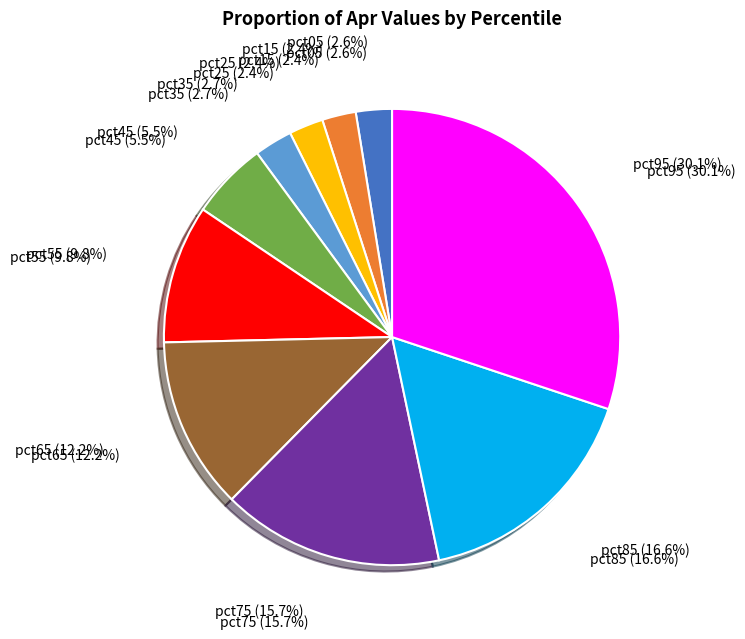

Is the sum of pct85 and pct05 greater than half?

No